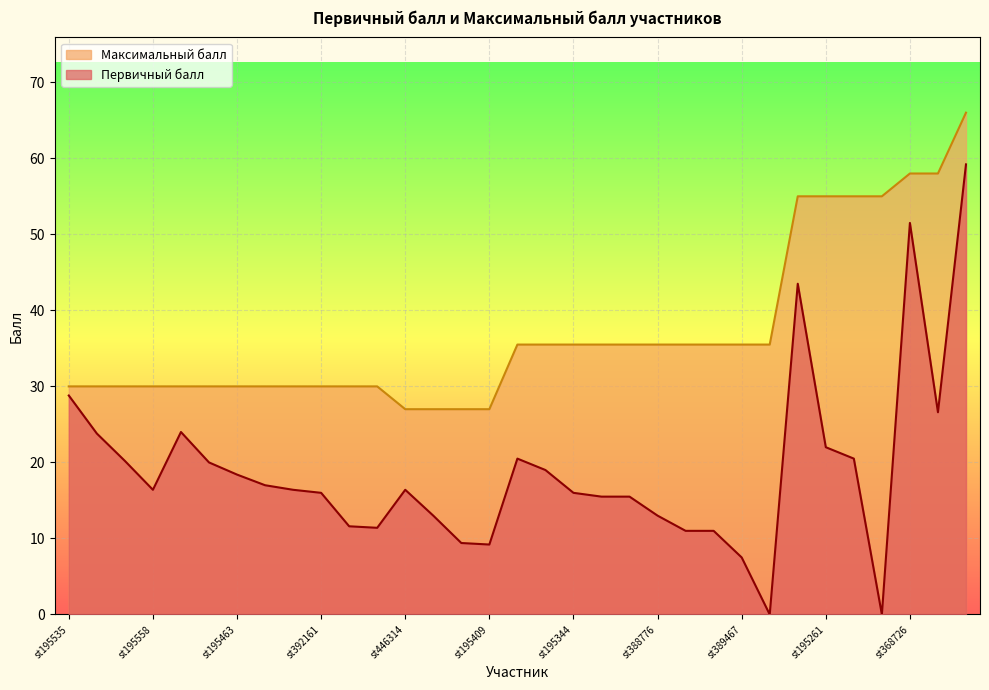

Is it true that Первичный балл equals 26.7 at st392161?

False